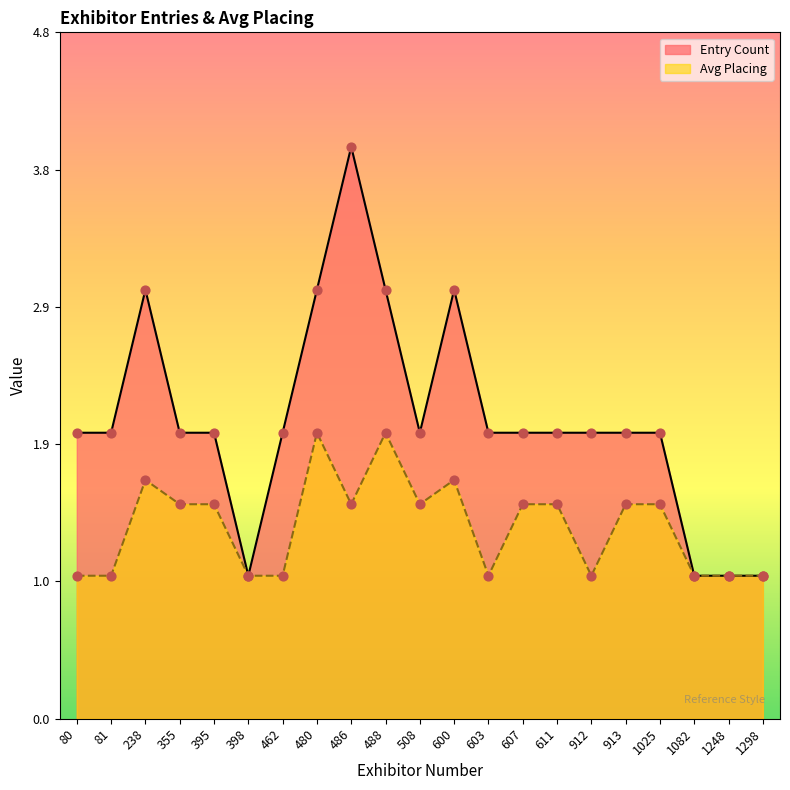

Which series reaches the maximum Y coordinate?

Entry Count